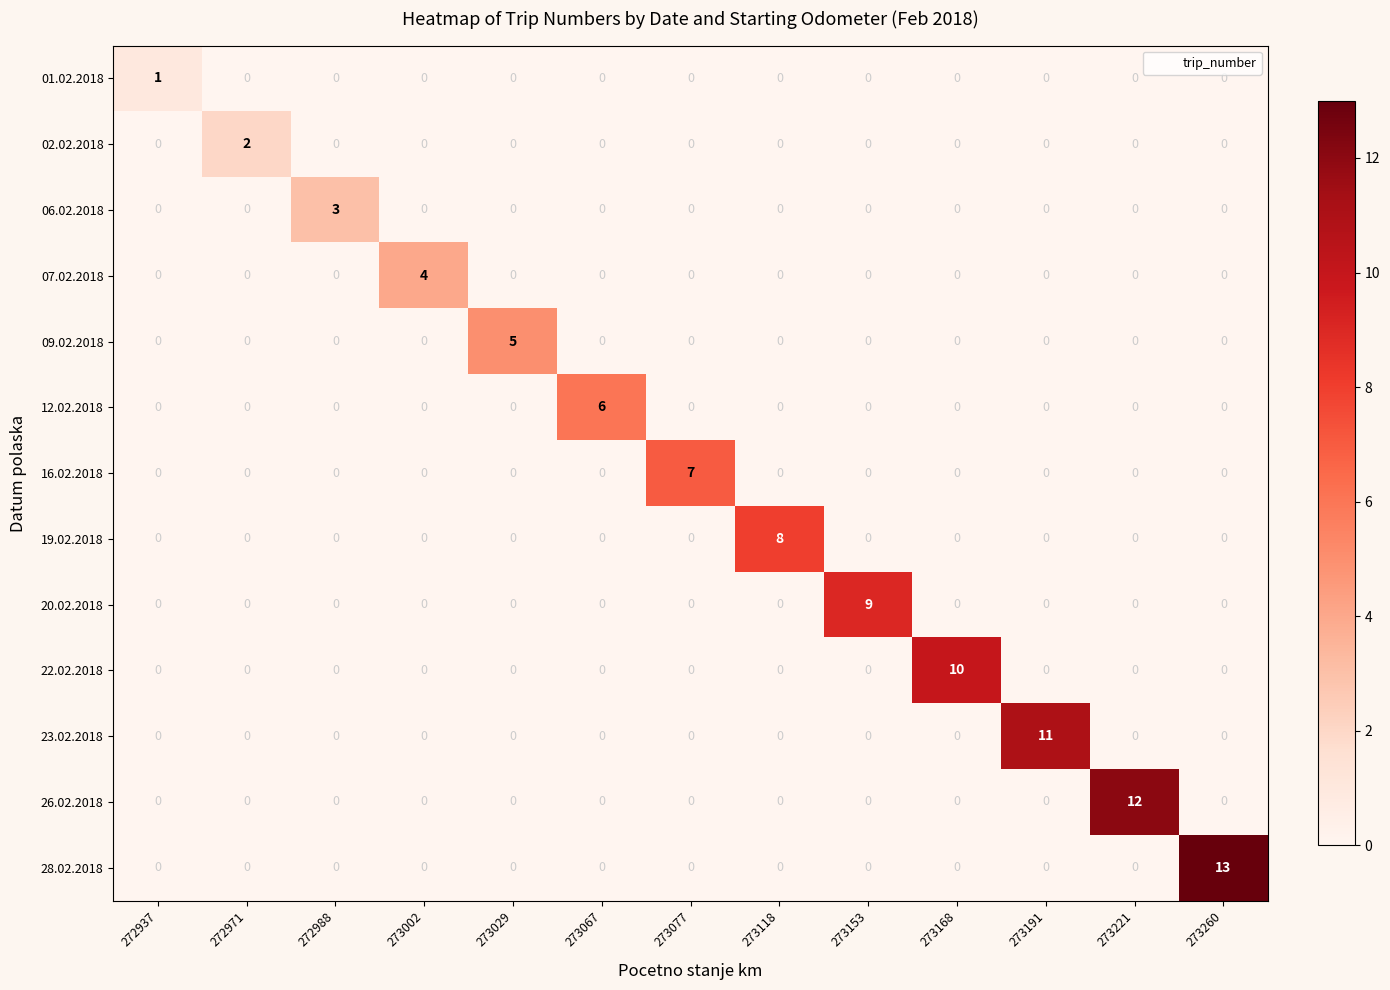

The value of 20.02.2018 at 273221 is 0. True or false?

True